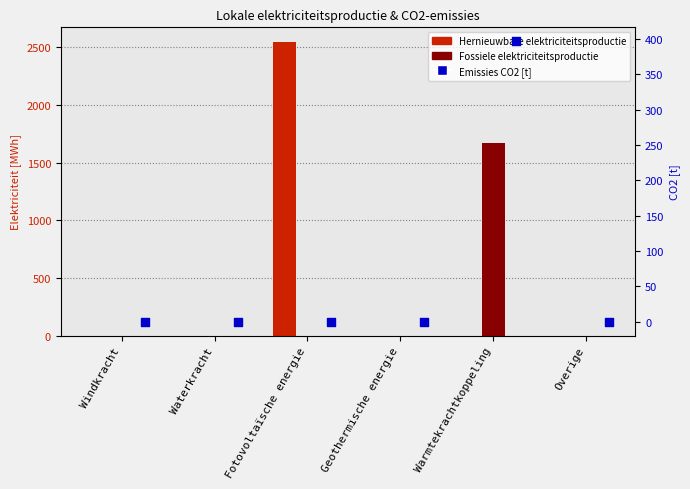

Which series reaches the maximum Y coordinate?

Hernieuwbare elektriciteitsproductie